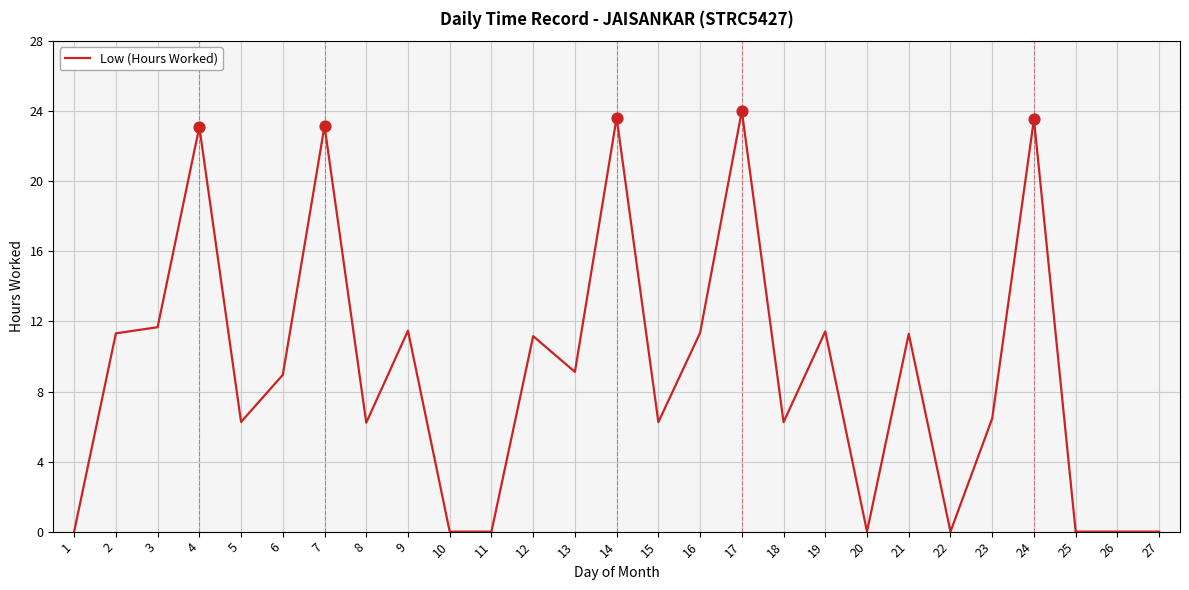

What is the change in value from 12 to 18?

-4.9